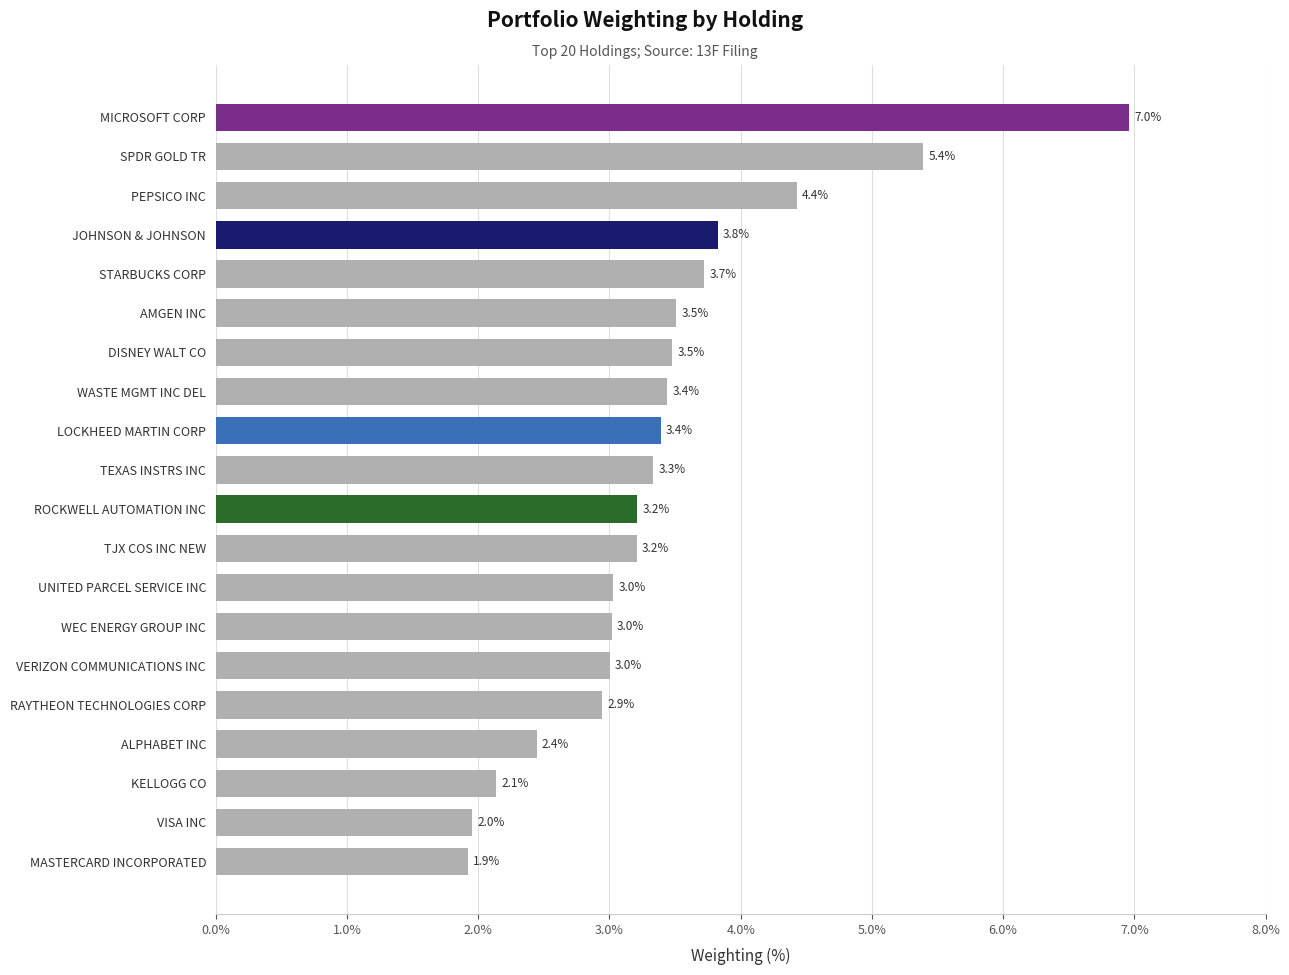

The chart shows a value of 4.7 at WASTE MGMT INC DEL. True or false?

False